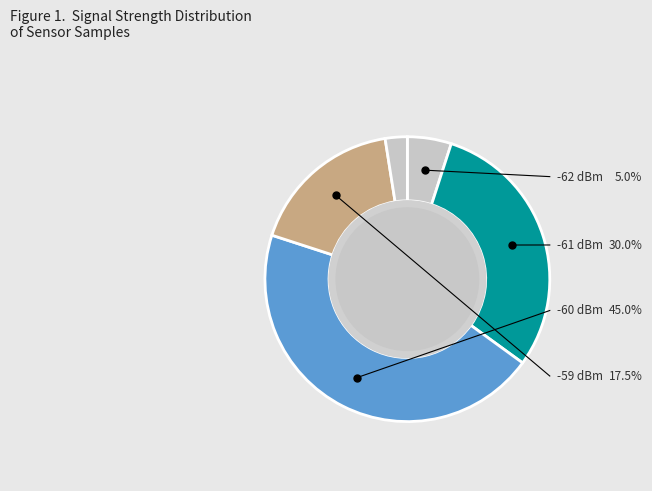

How many segments does this pie chart have?

5